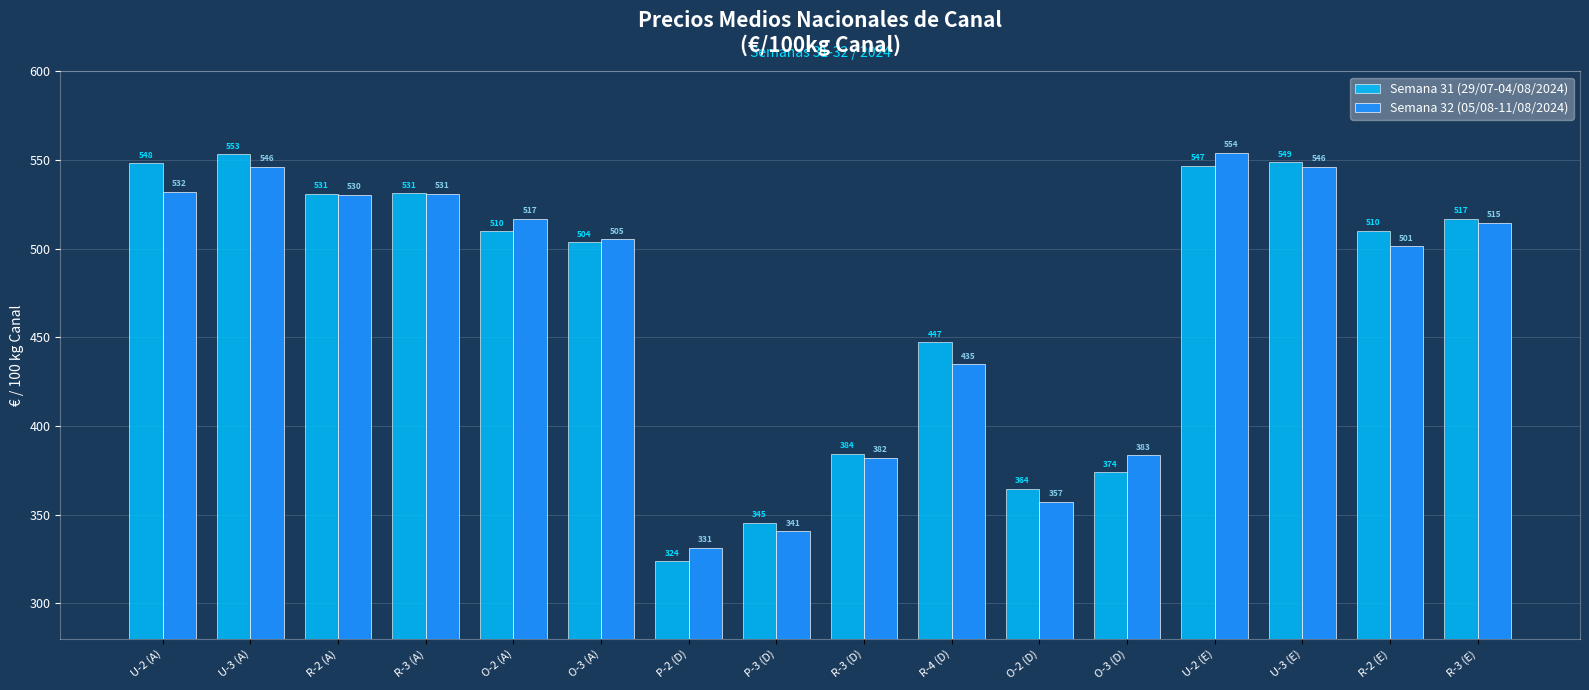

What is the sum of the Semana 32 (05/08-11/08/2024) values at R-2 (E) and R-3 (D)?

883.5